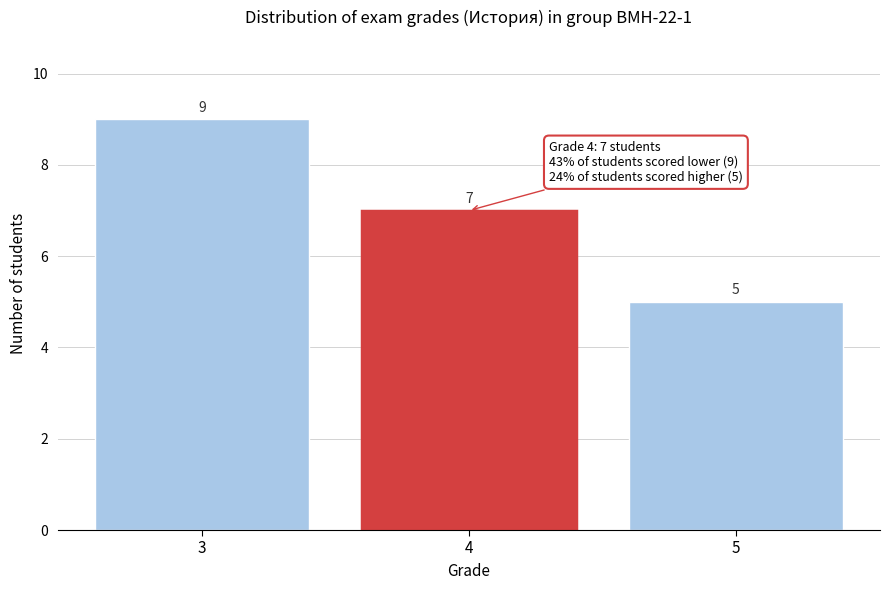

Reading left to right, transcribe all the data shown in this chart.

9	7	5